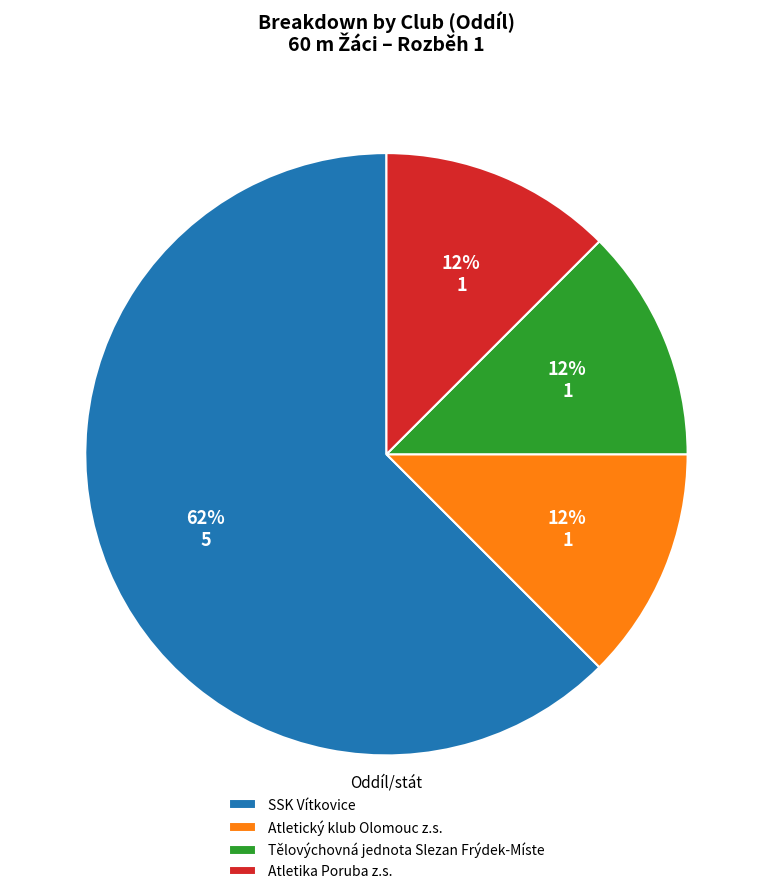

How many segments does this pie chart have?

4